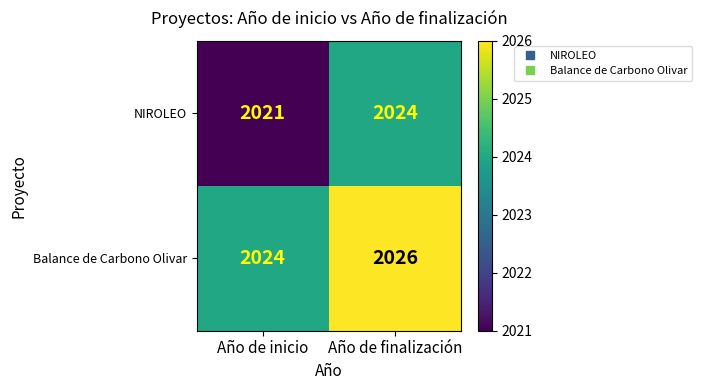

Between Año de inicio and Año de finalización, which series saw the biggest shift?

NIROLEO